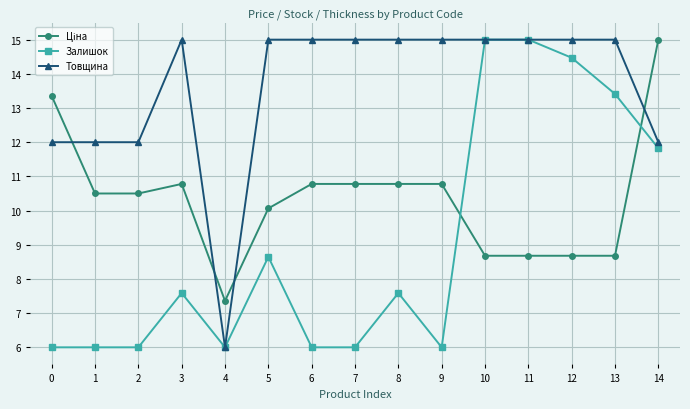

Which series has the largest total across all categories?

Товщина